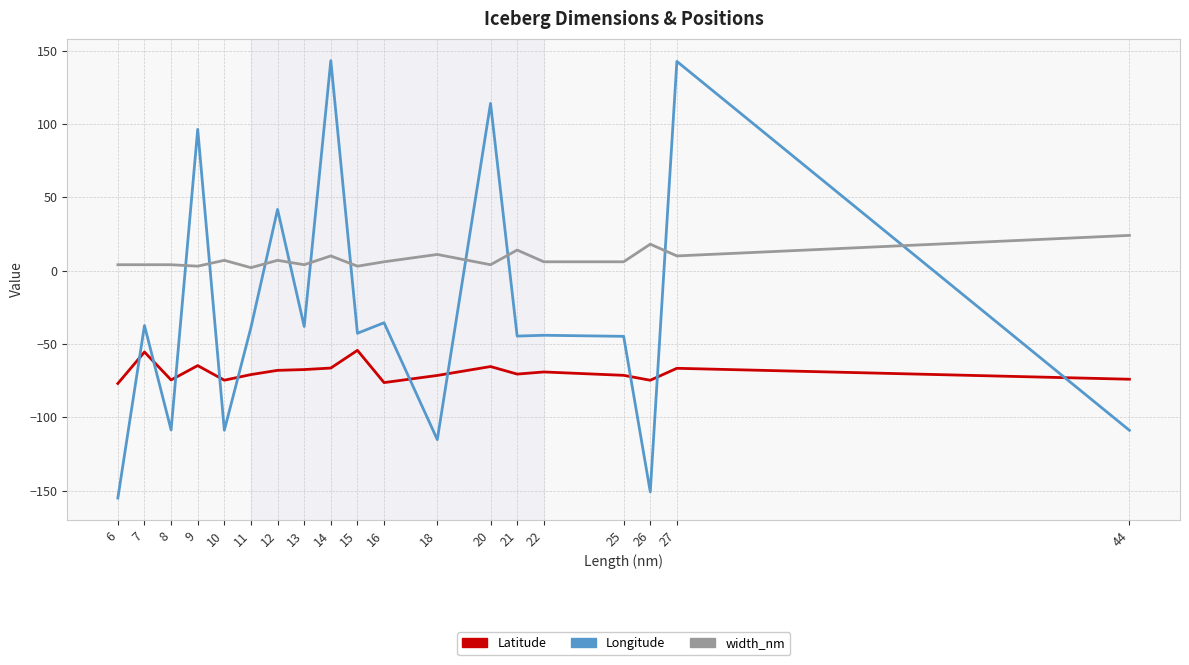

Where is Longitude nearest to the value -5?

16